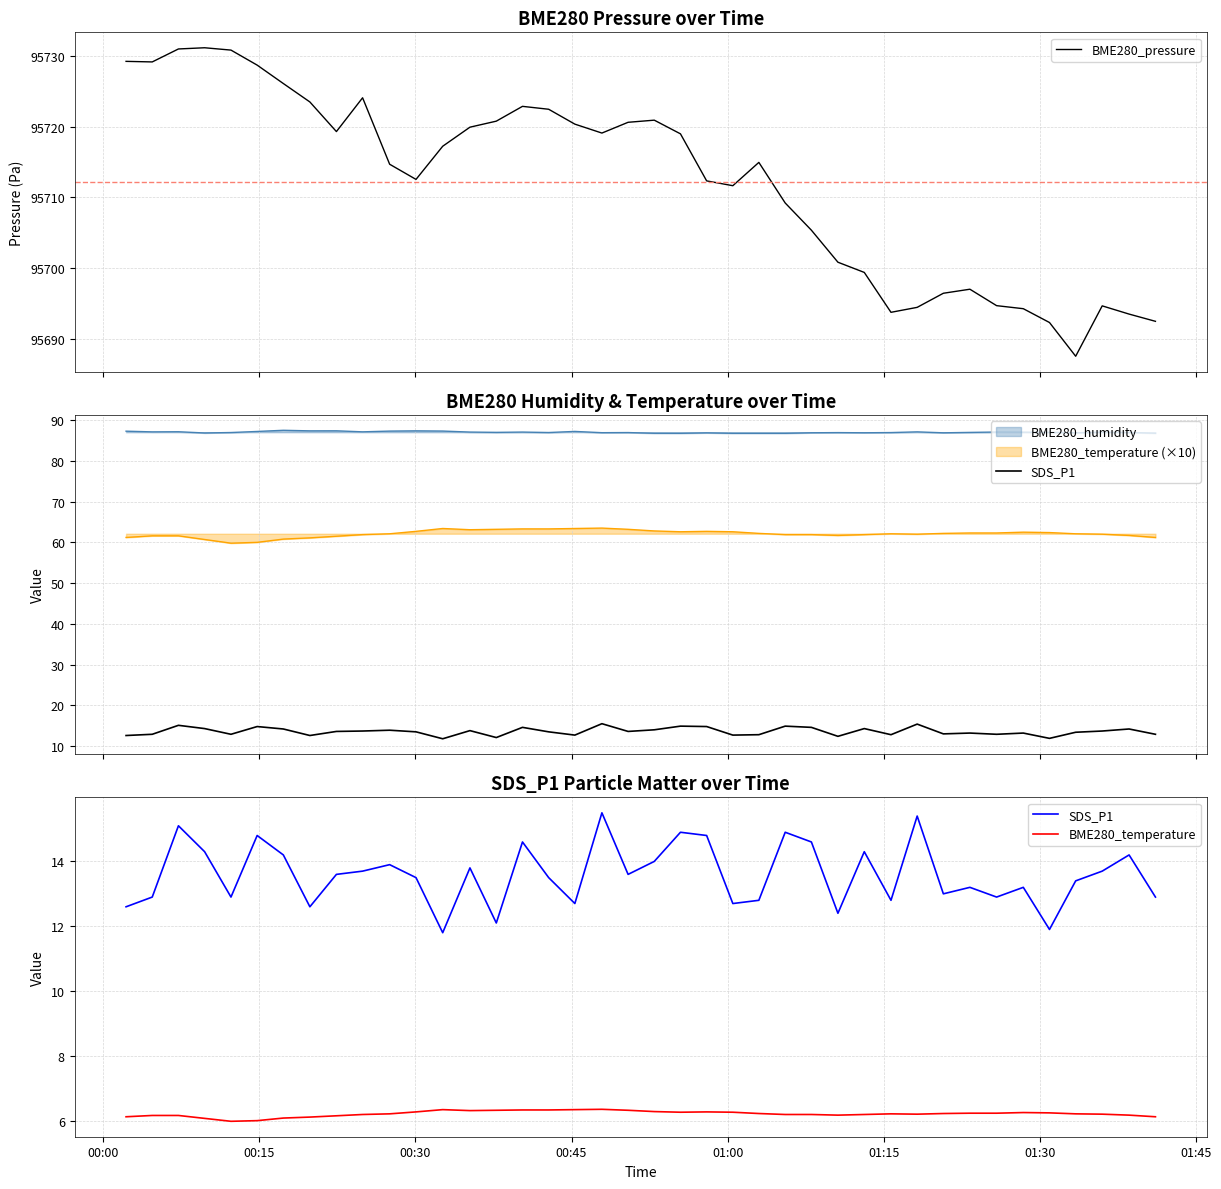

At which label does BME280_pressure first exceed 95717?

00:00